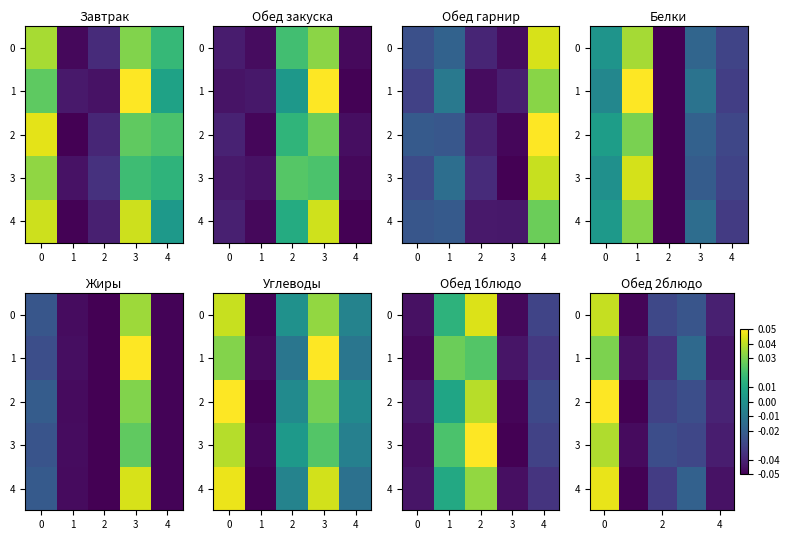

The 4 series shows 0.0 at 0. True or false?

False